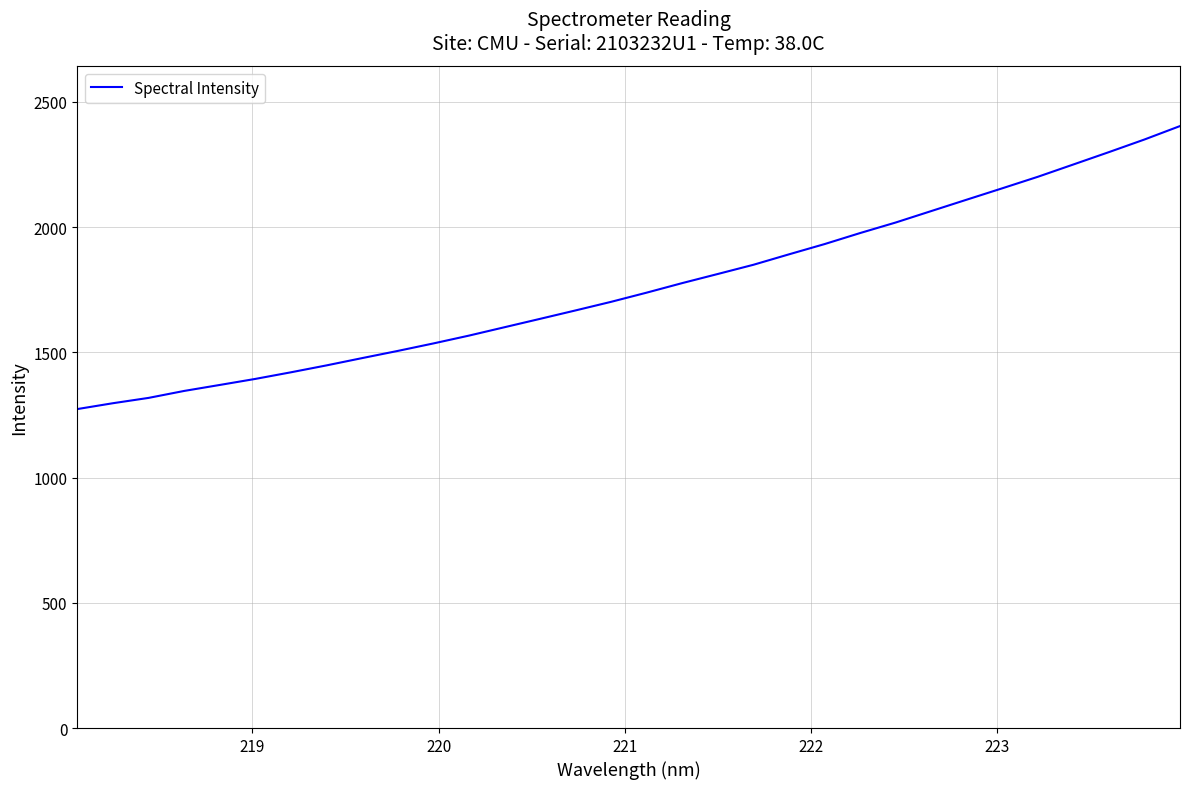

What is the maximum value shown in the chart?

2403.3